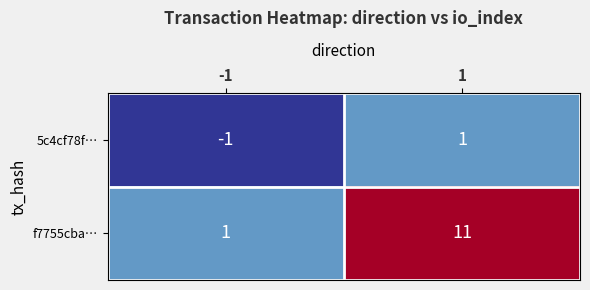

Count the number of categories in the chart.

2